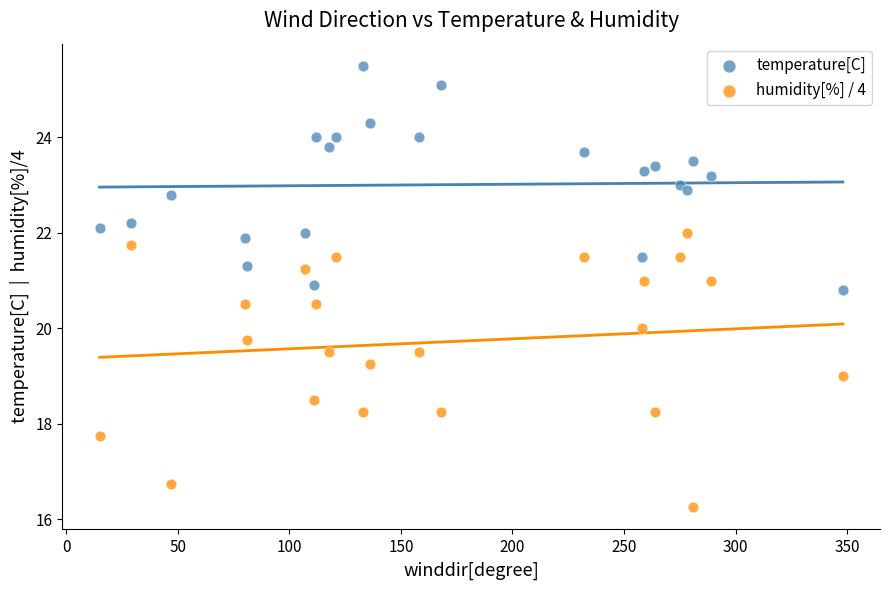

Which series contains the highest Y value?

temperature[C]